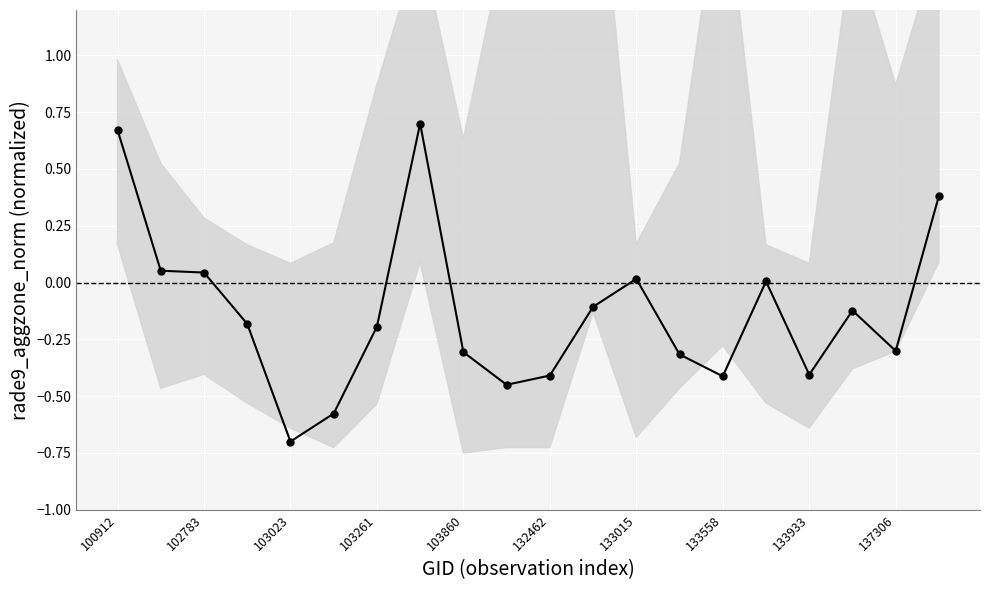

Does the chart display data point markers on the line(s)?

Yes